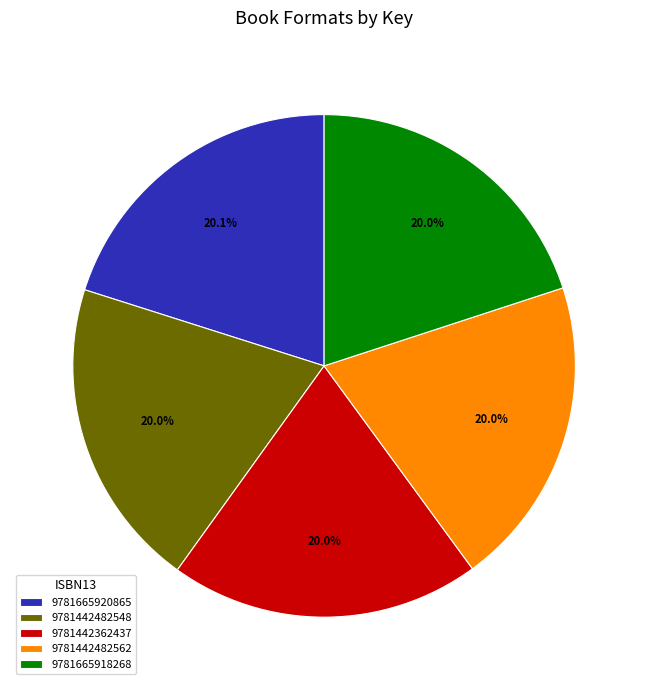

Is there any slice that represents more than half of the pie?

No